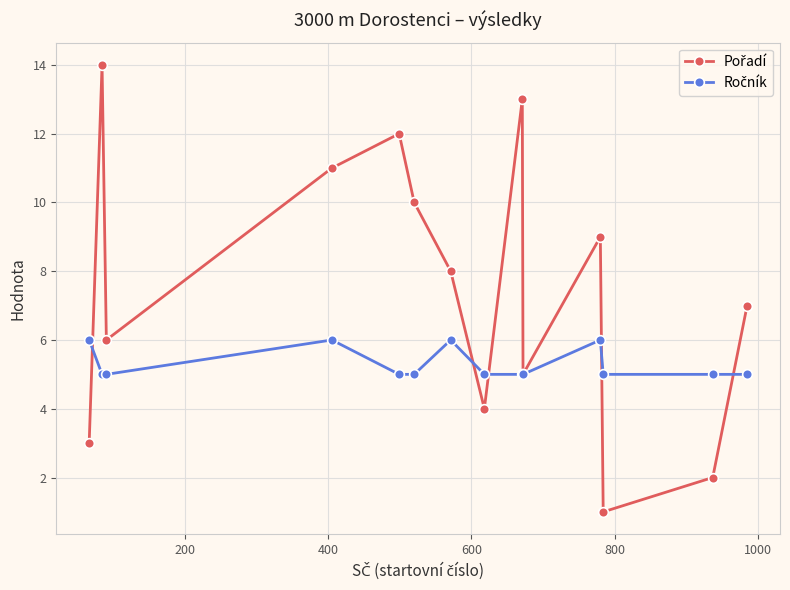

What is the maximum value shown in the chart?

14